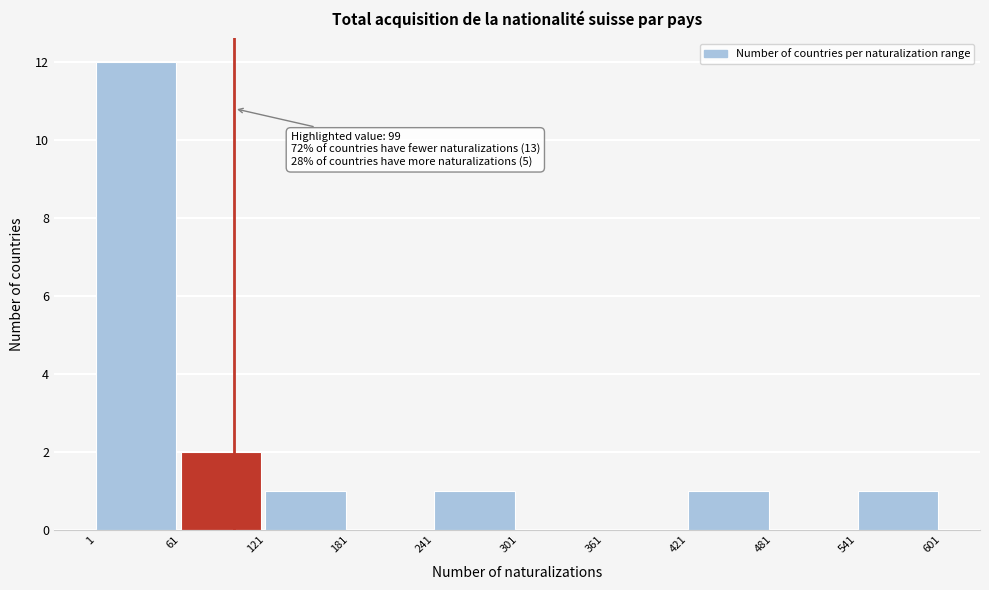

Which range on the x-axis has the tallest bar?

1 to 61